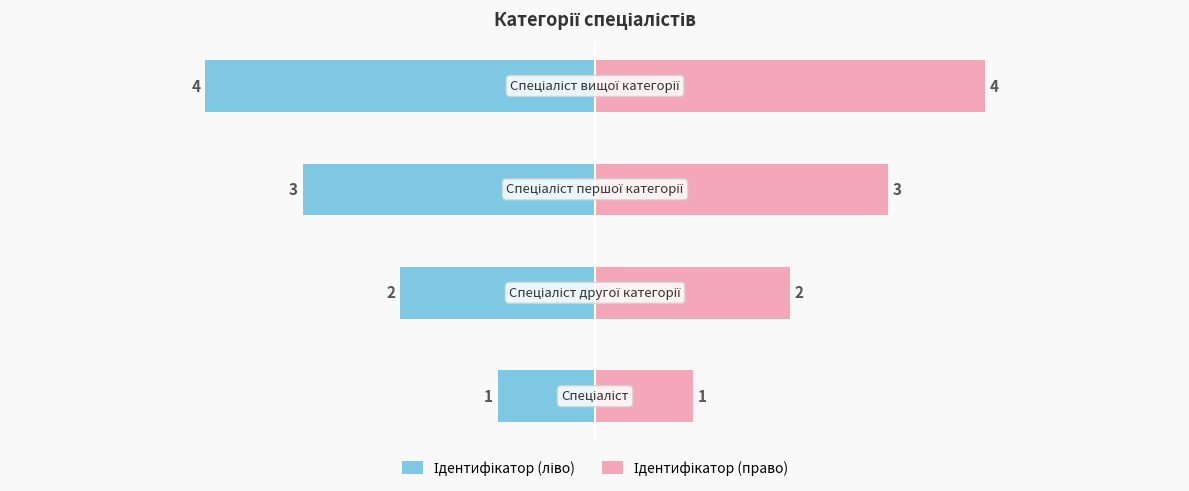

Reading left to right, extract all data points from this chart.

Ідентифікатор (ліво): -1	-2	-3	-4
Ідентифікатор (право): 1	2	3	4